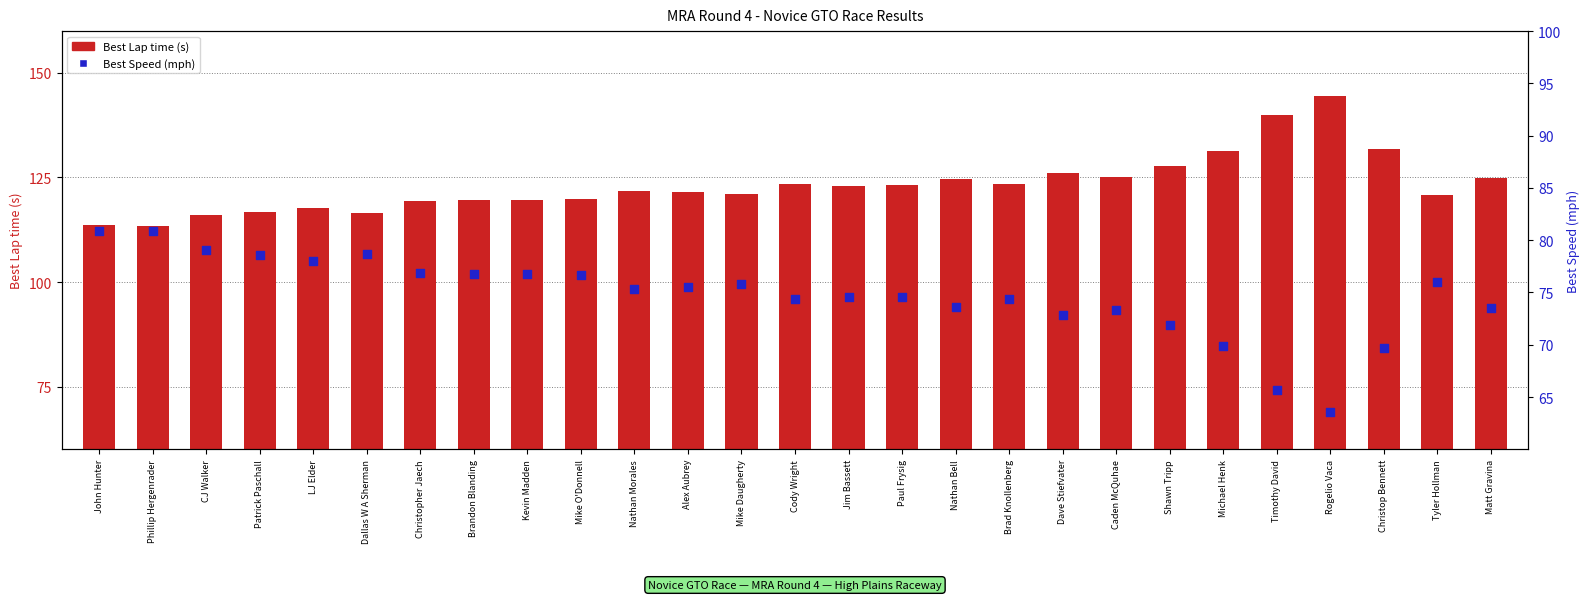

At how many categories does at least one series exceed 102?

27